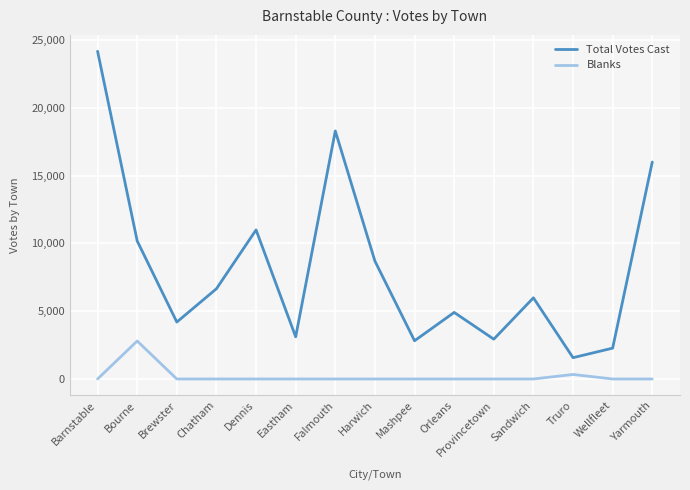

At how many categories does at least one series exceed 6892?

6